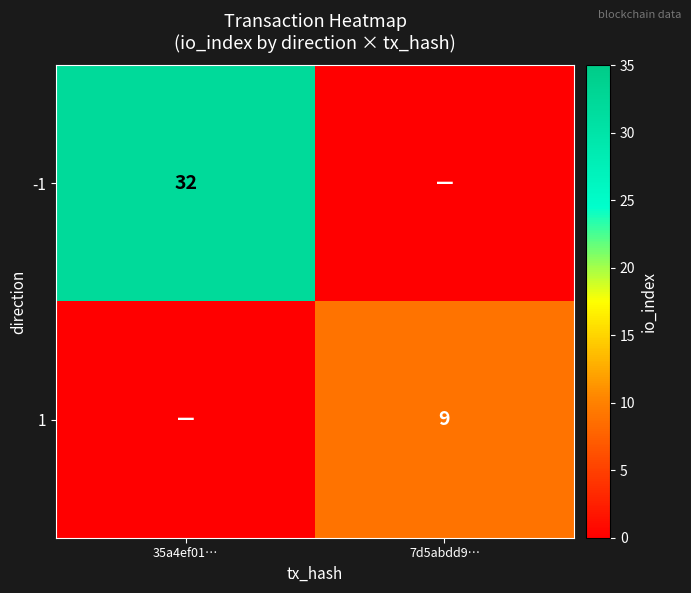

True or false: -1 has a value of 32 at 35a4ef01….

True